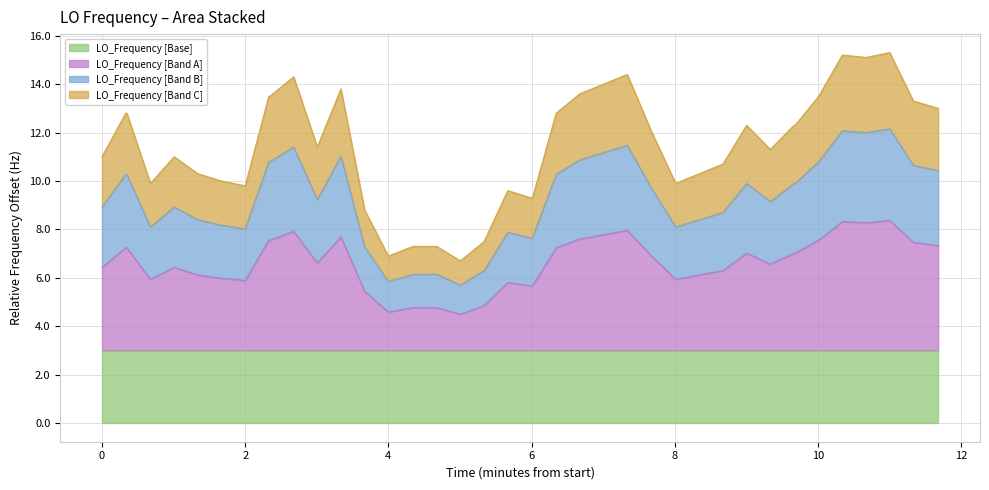

What is the highest value of the LO_Frequency [Base] series?

3.0